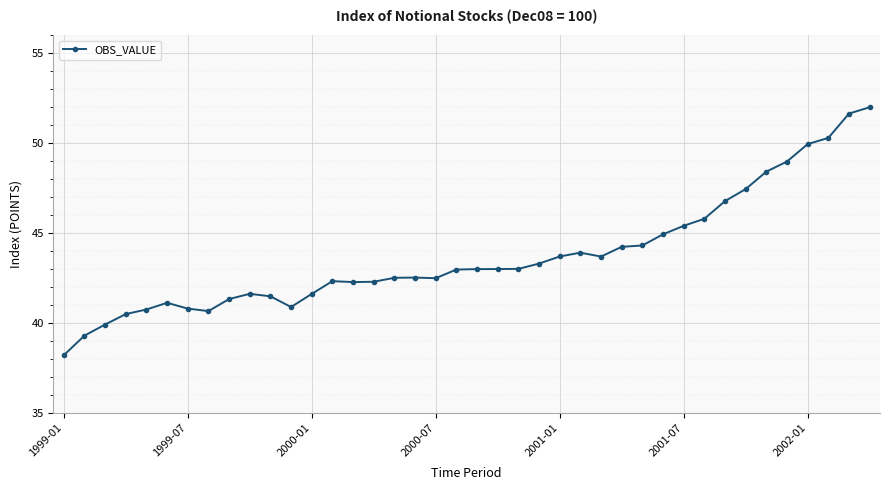

What is the value of the 16th point from the left?

42.3